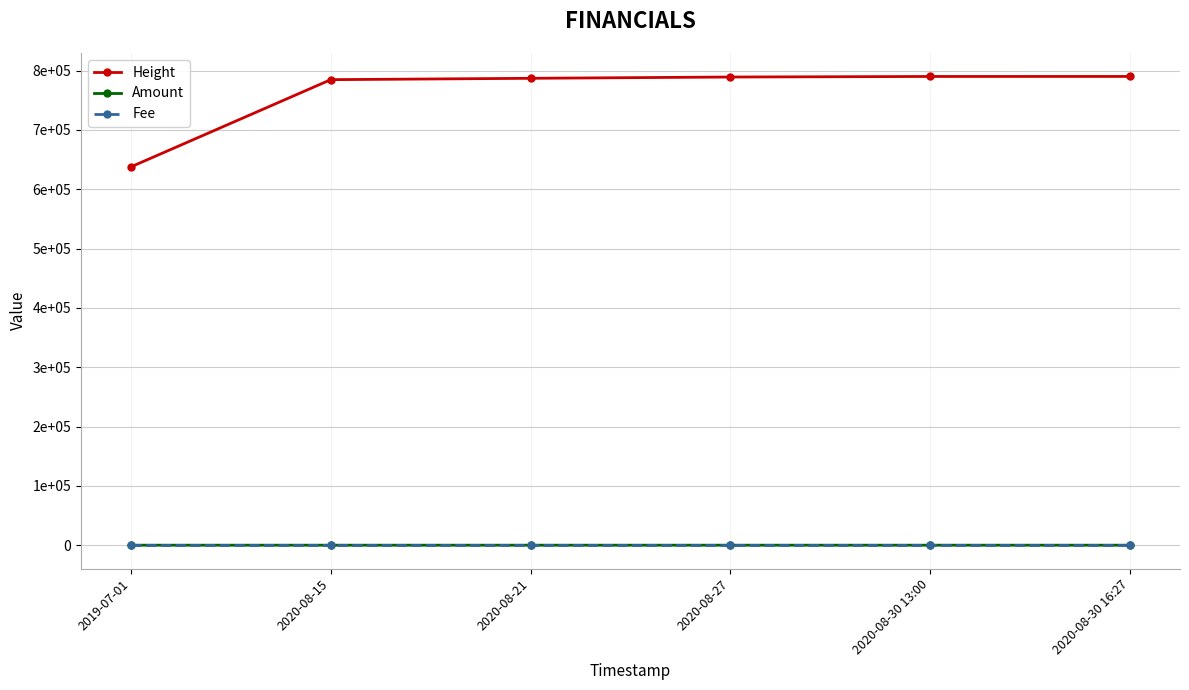

Is this an area chart (filled region under the line)?

No